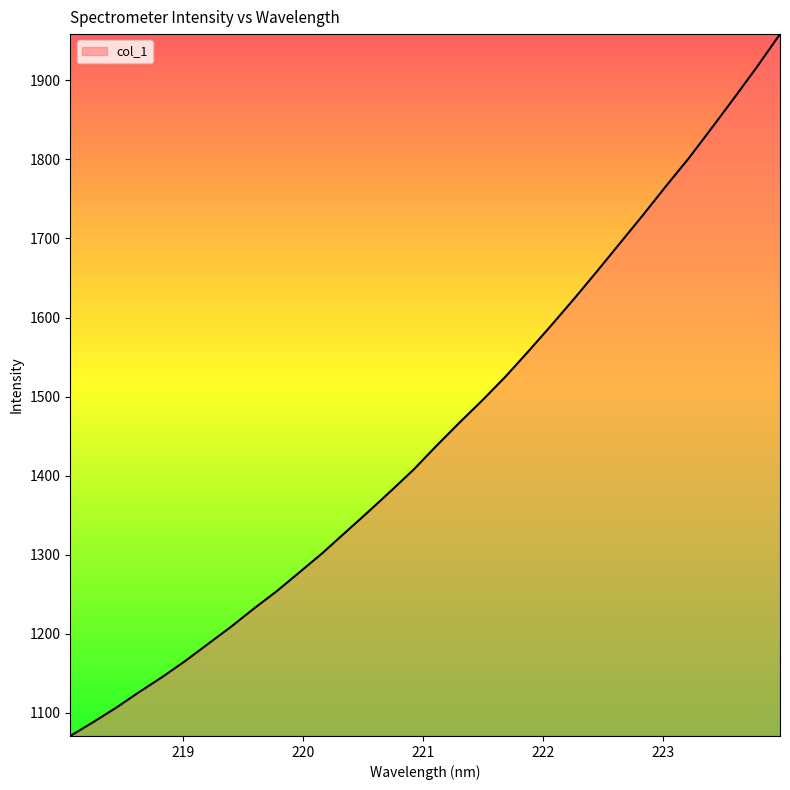

What is the greatest value displayed?

1958.3